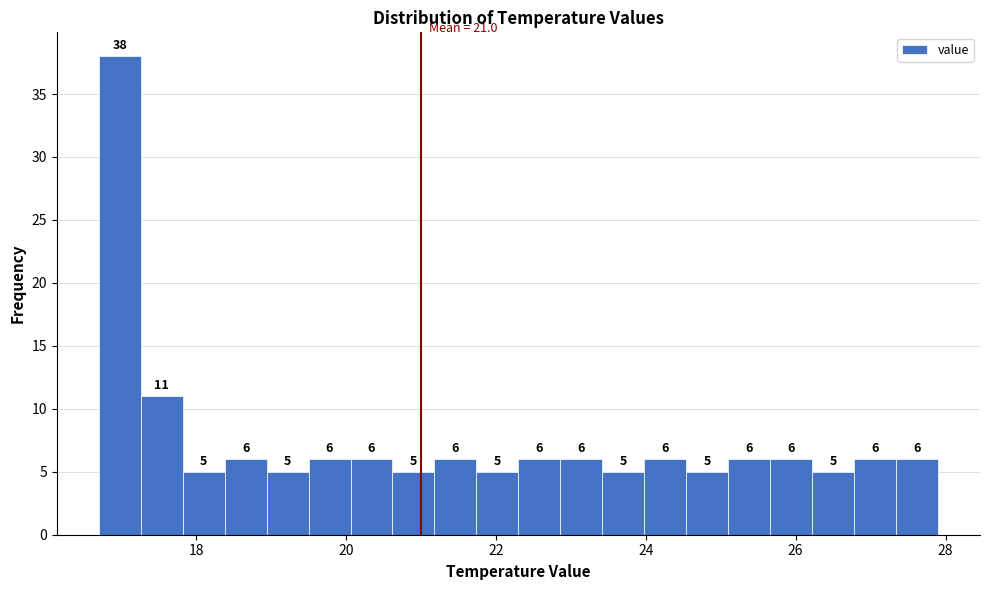

Read against the x-axis, roughly where is the centre of the tallest bar?

17.0